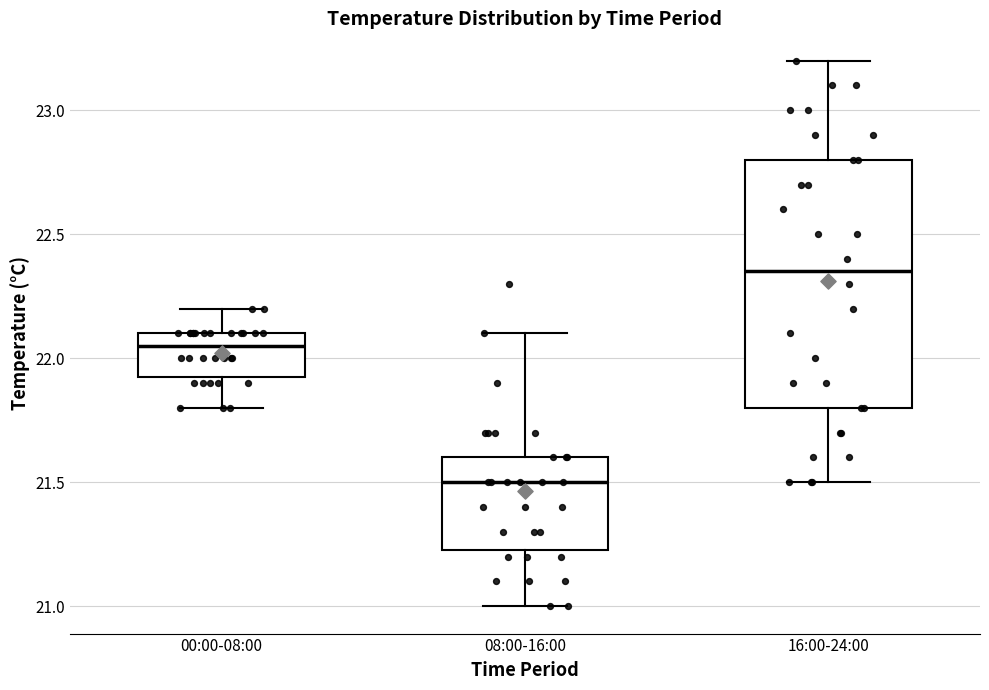

Which box is the tallest, from its lower edge to its upper edge?

16:00-24:00